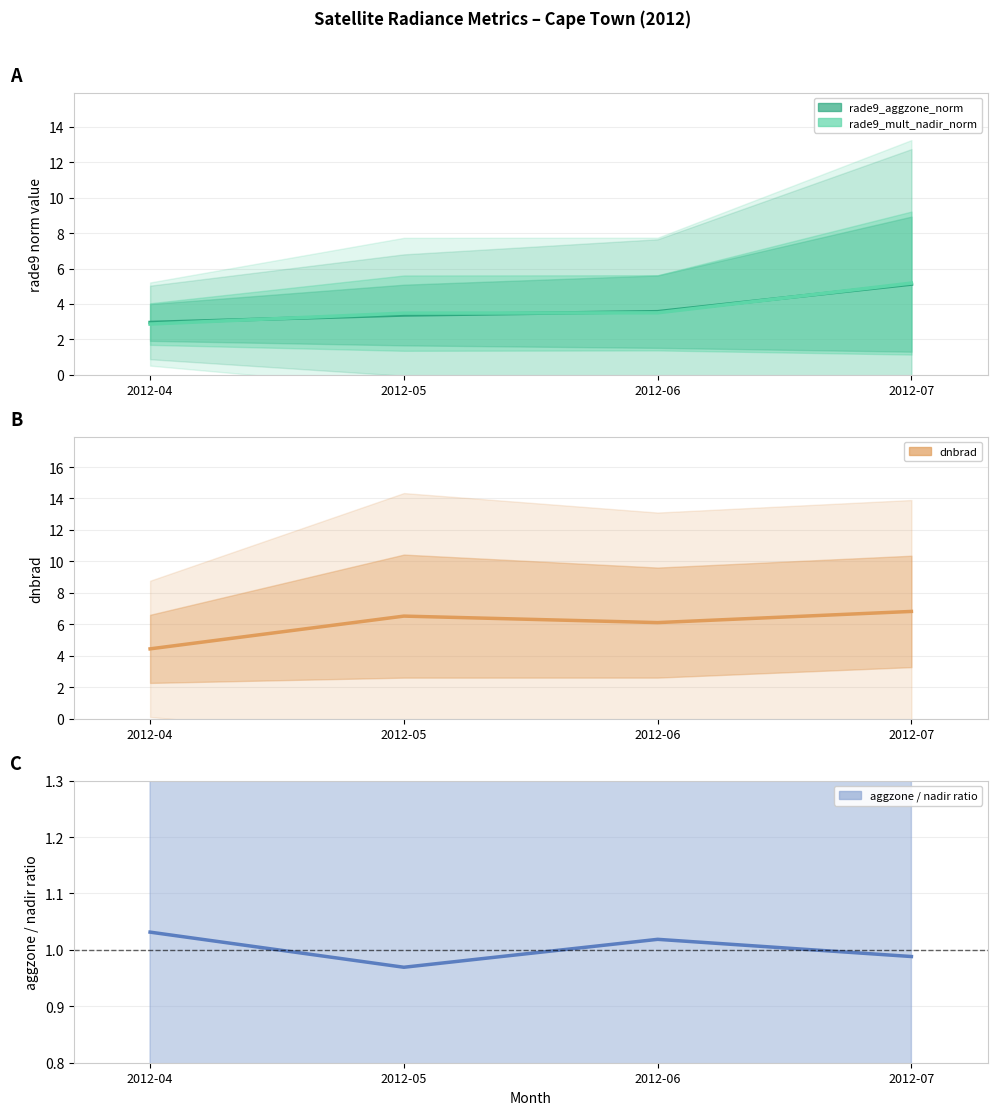

True or false: dnbrad has a value of 9.0 at 2012-06.

False